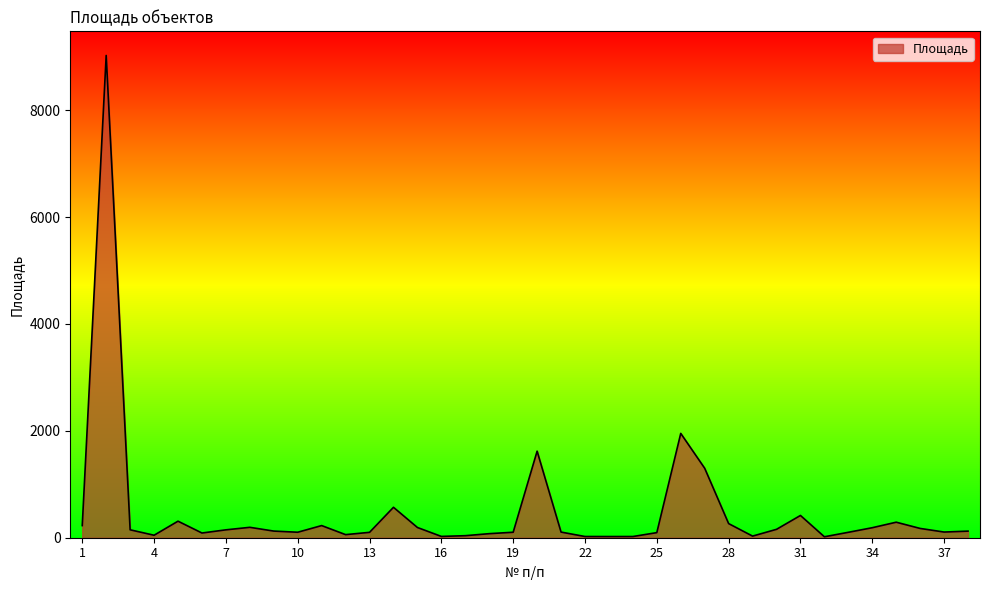

Count the number of data series in this chart.

1